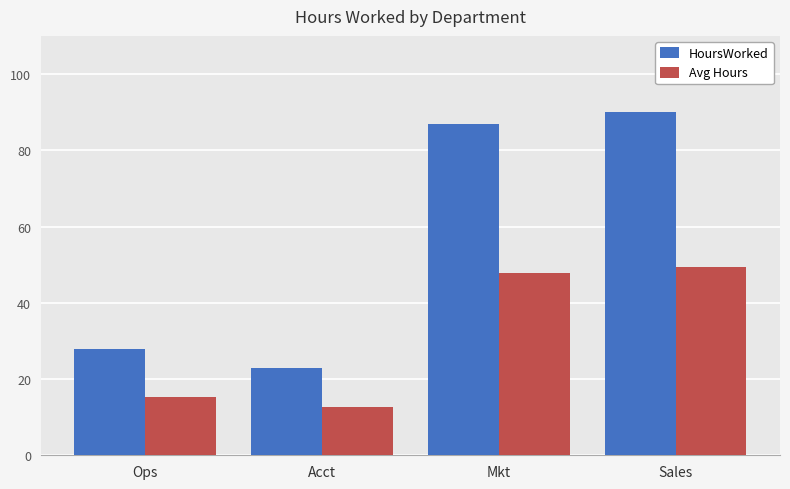

What are all the series names shown in the legend?

HoursWorked, Avg Hours